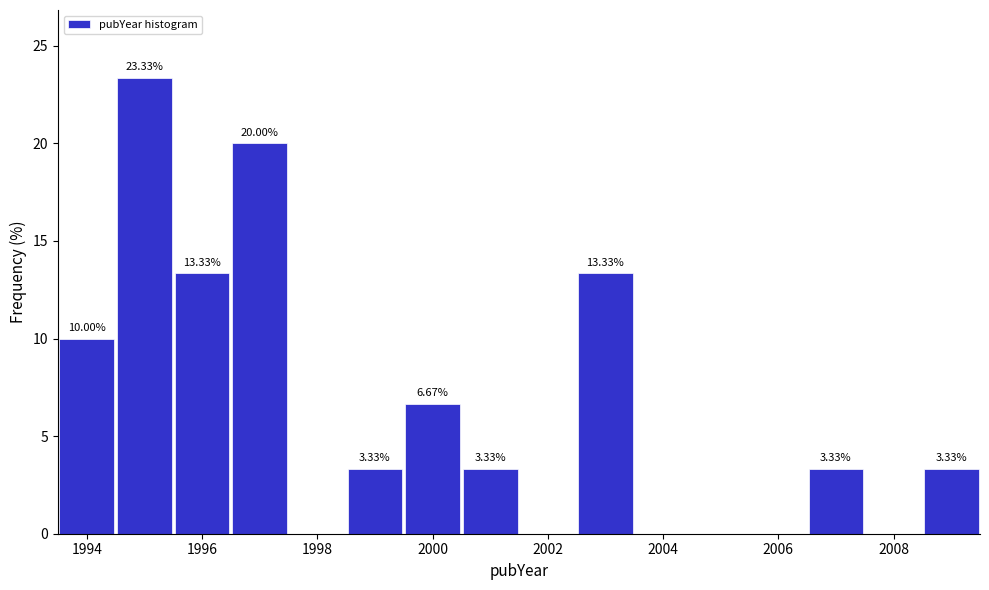

Over which range of the x-axis is the bar tallest?

1994.5 to 1995.5